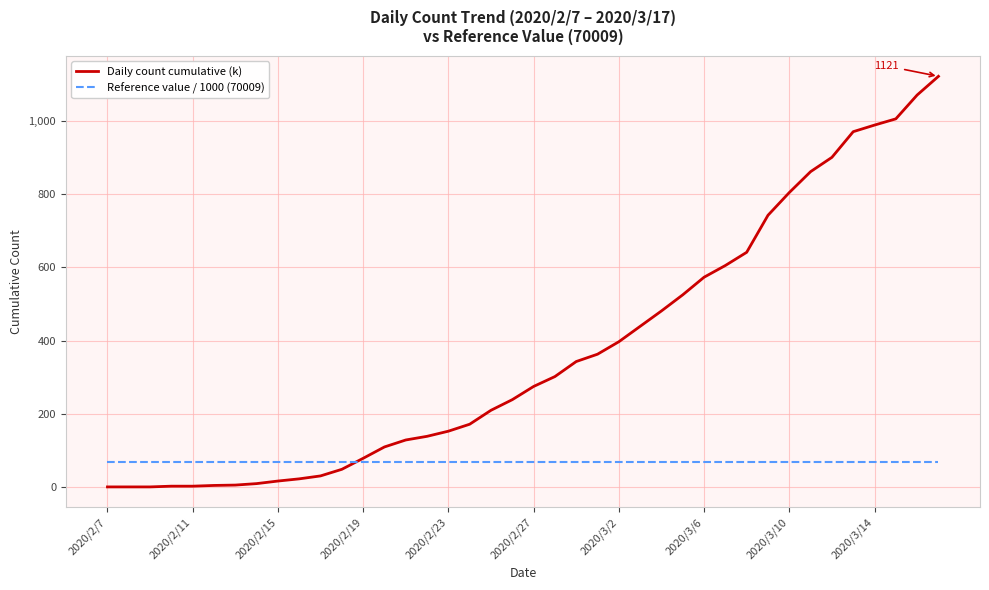

Which series has the largest total across all categories?

Daily count cumulative (k)